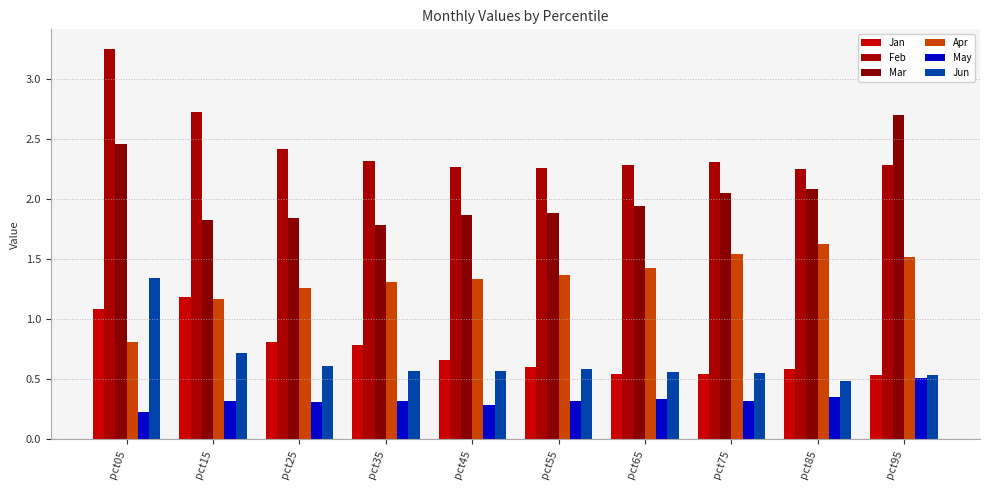

Which series has the largest total across all categories?

Feb